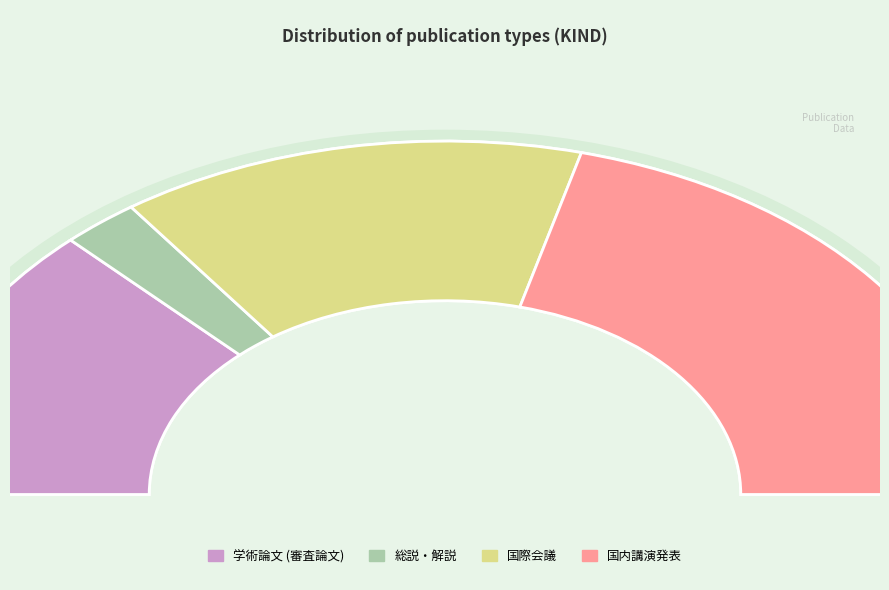

How many segments does this pie chart have?

4